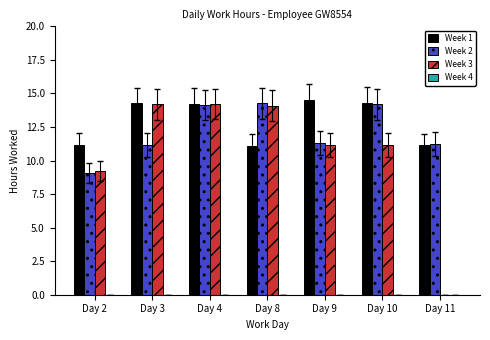

What is the sum of the Week 1 values at Day 2 and Day 9?

25.7